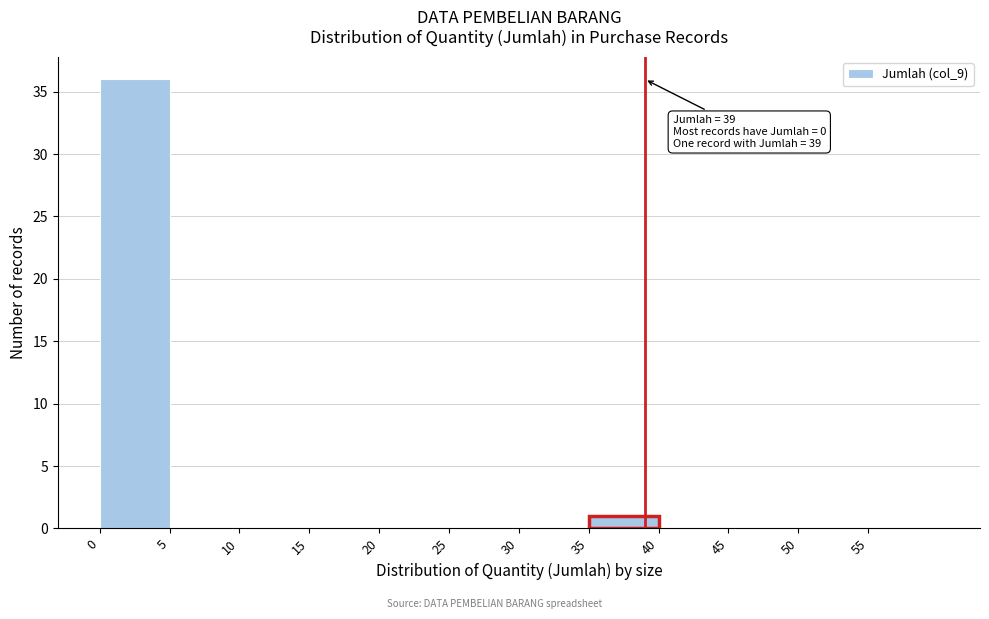

Over which range of the x-axis is the bar tallest?

0 to 5